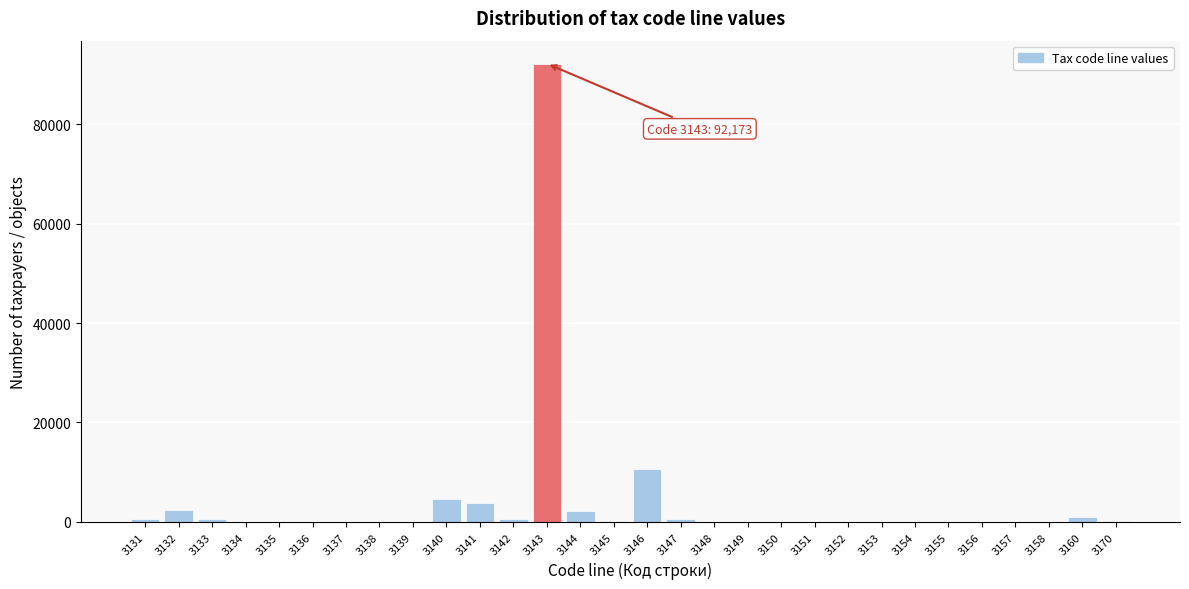

At which label is the value closest to 46086?

3146